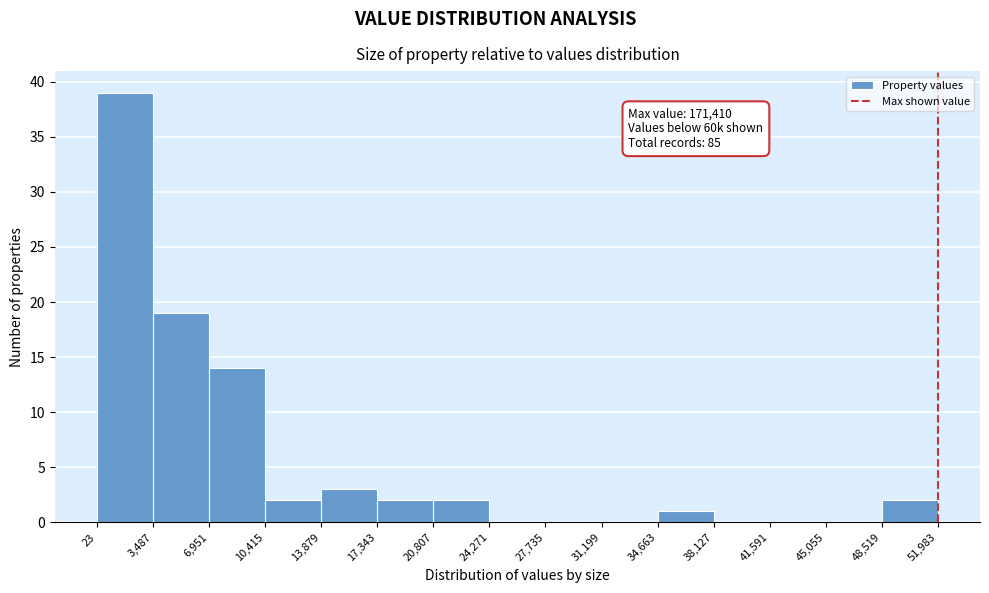

Which range on the x-axis has the tallest bar?

23 to 3,487